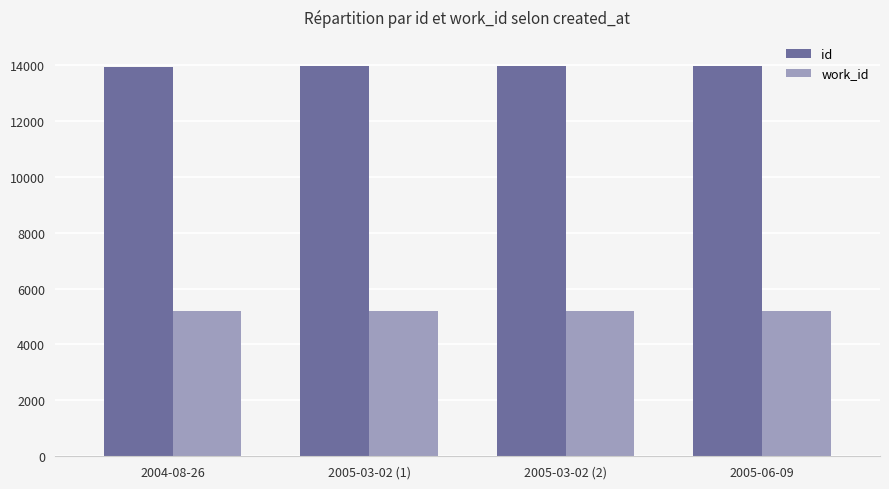

What is the average value of the work_id series?

5183